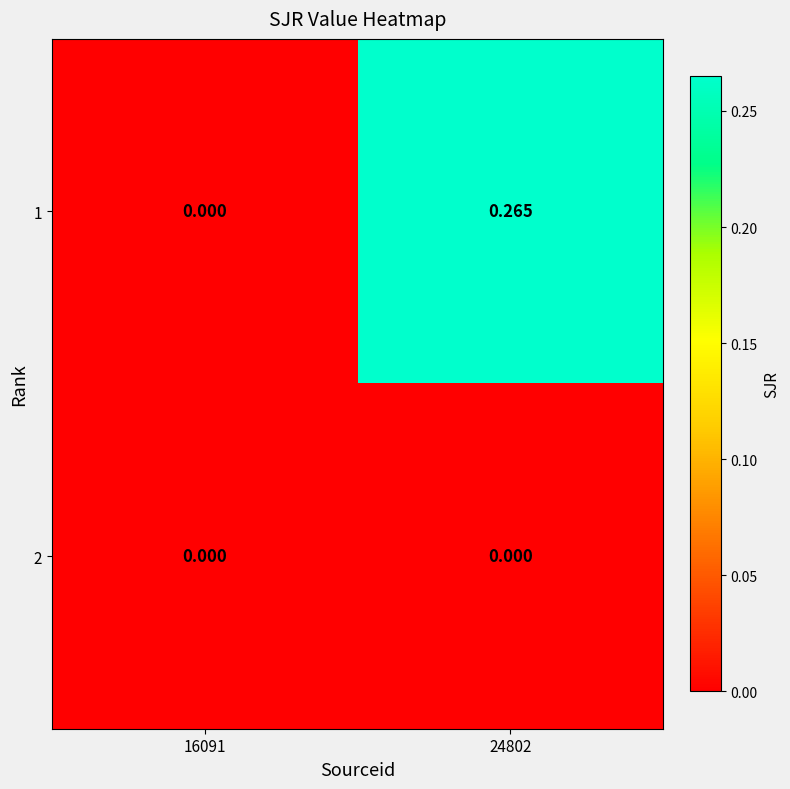

Is the value of 2 at 24802 greater than the value of 1 at 24802?

No